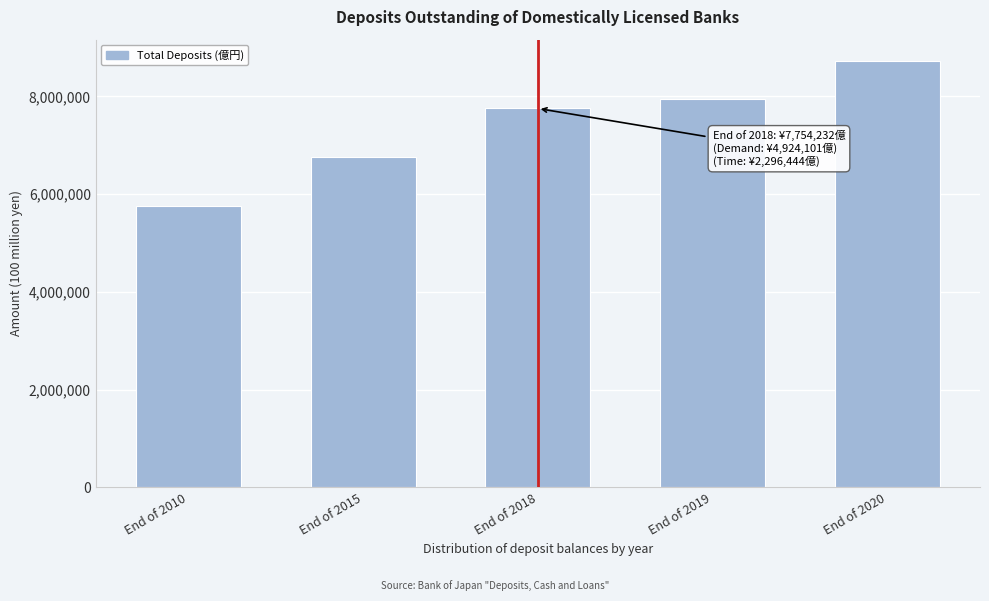

Reading right to left, what are all the values shown in this chart?

8726776	7957740	7754232	6757745	5767079